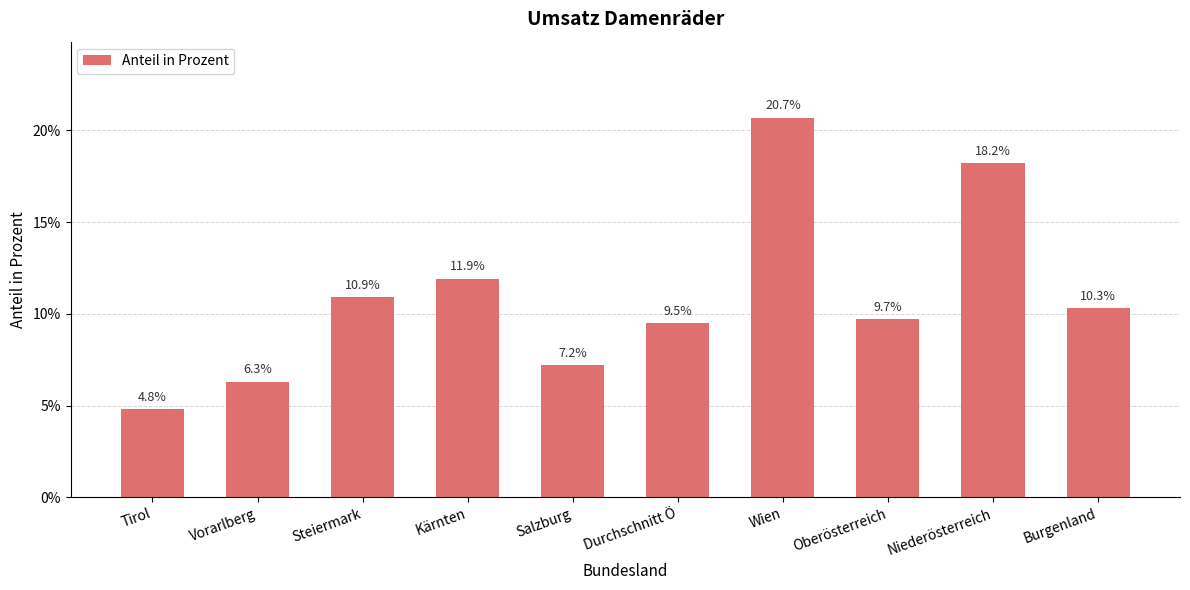

What position from the left is Wien?

7